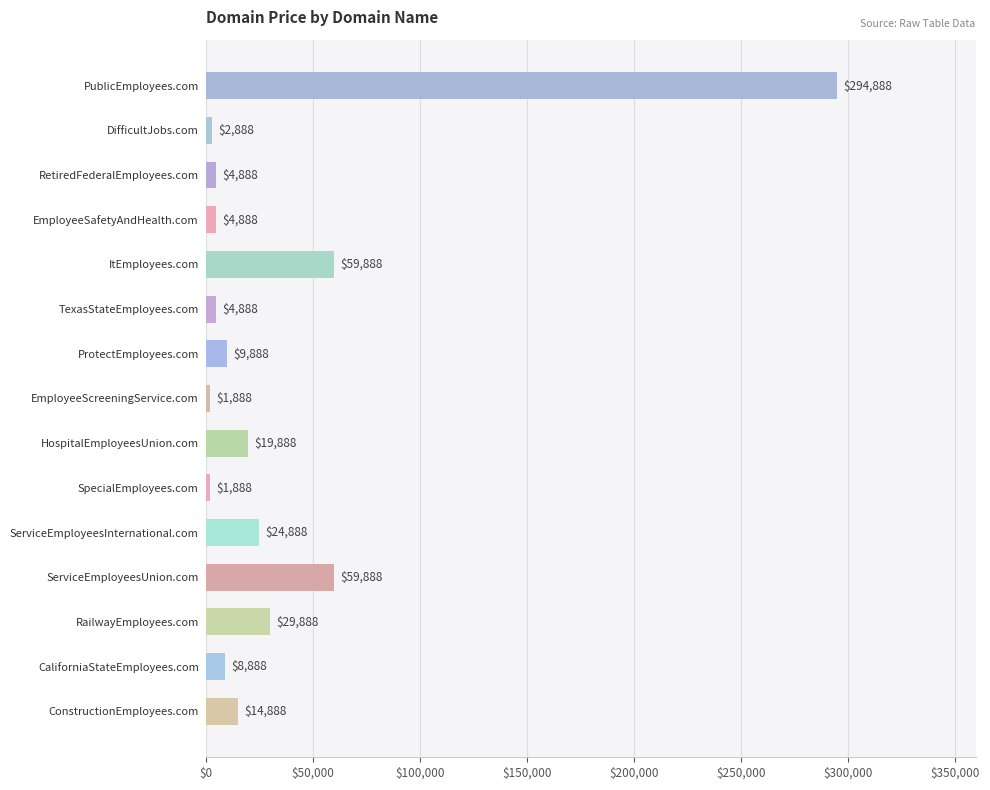

Between ServiceEmployeesInternational.com and EmployeeSafetyAndHealth.com, which is larger?

ServiceEmployeesInternational.com